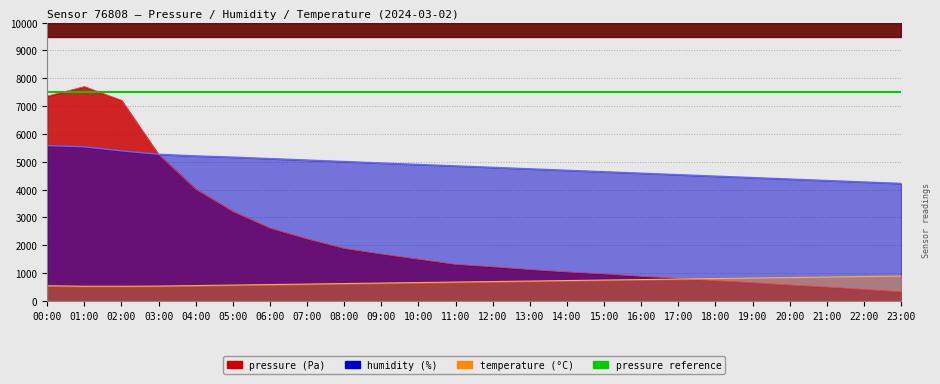

What is the approximate value of temperature at 06:00?

588.0